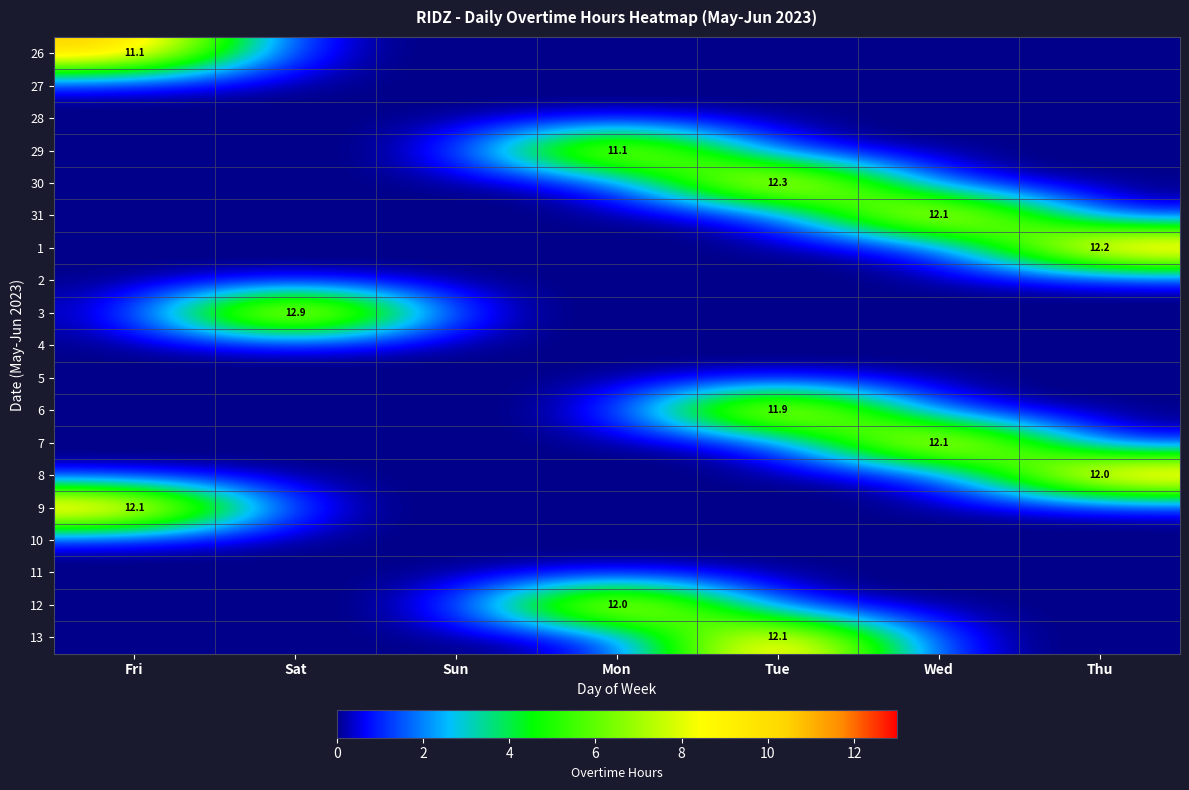

The 7 series shows 12.1 at Wed. True or false?

True